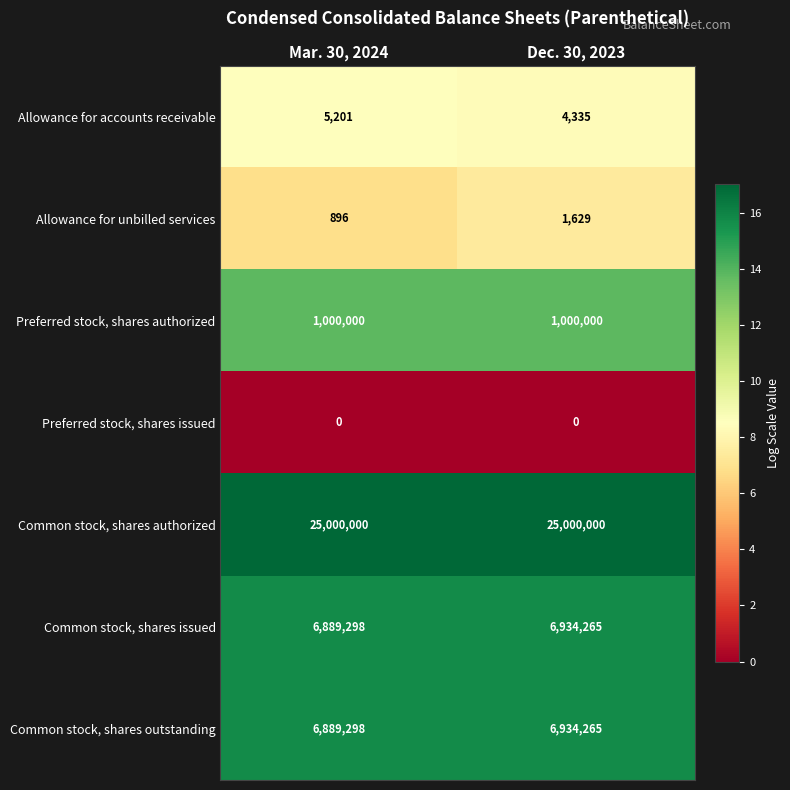

At how many categories does at least one series exceed 7?

2